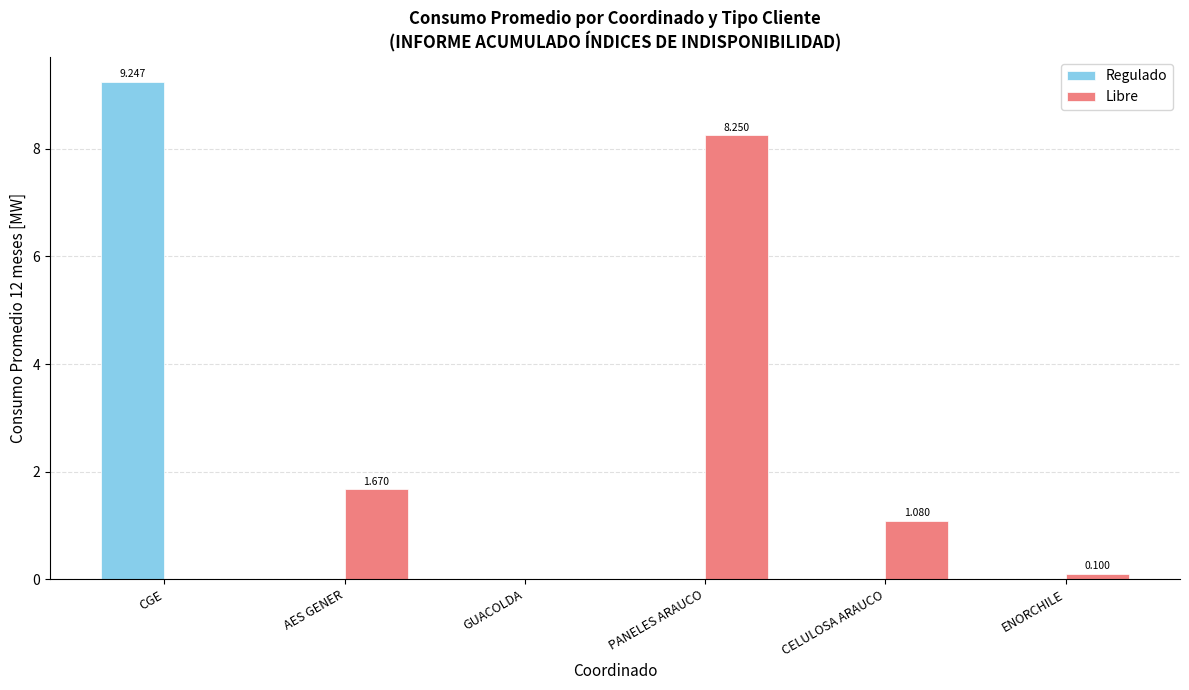

The Regulado series shows -5.0 at AES GENER. True or false?

False